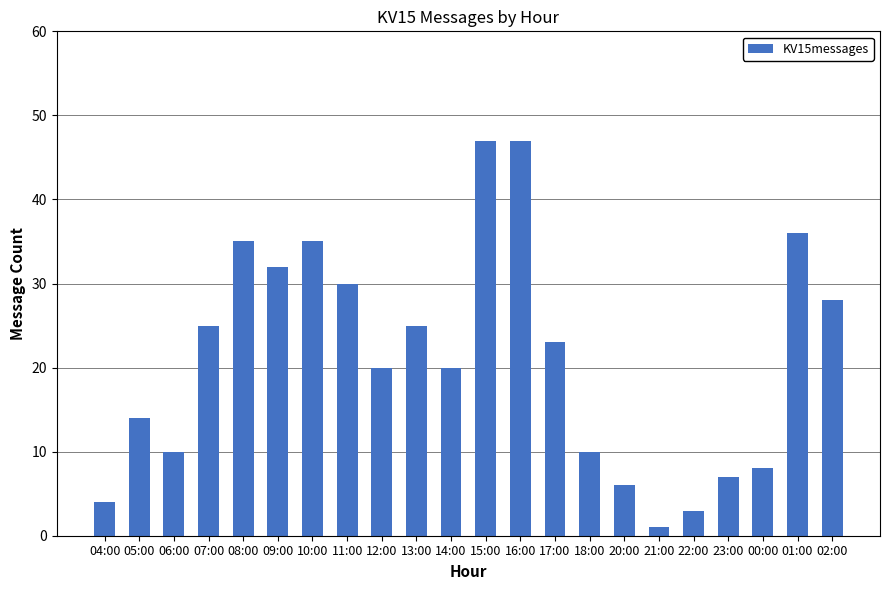

Reading left to right, transcribe all the data shown in this chart.

4	14	10	25	35	32	35	30	20	25	20	47	47	23	10	6	1	3	7	8	36	28